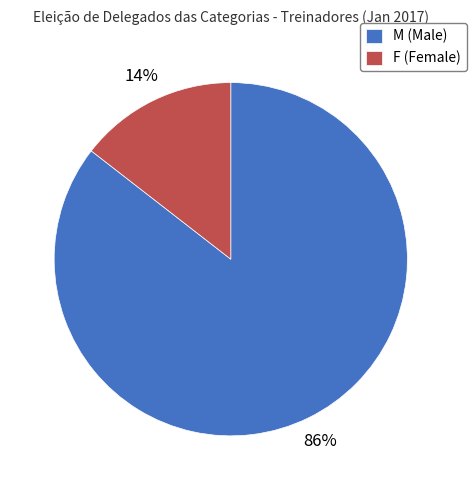

To the nearest percent, what is the combined percentage of F (Female) and M (Male)?

100%